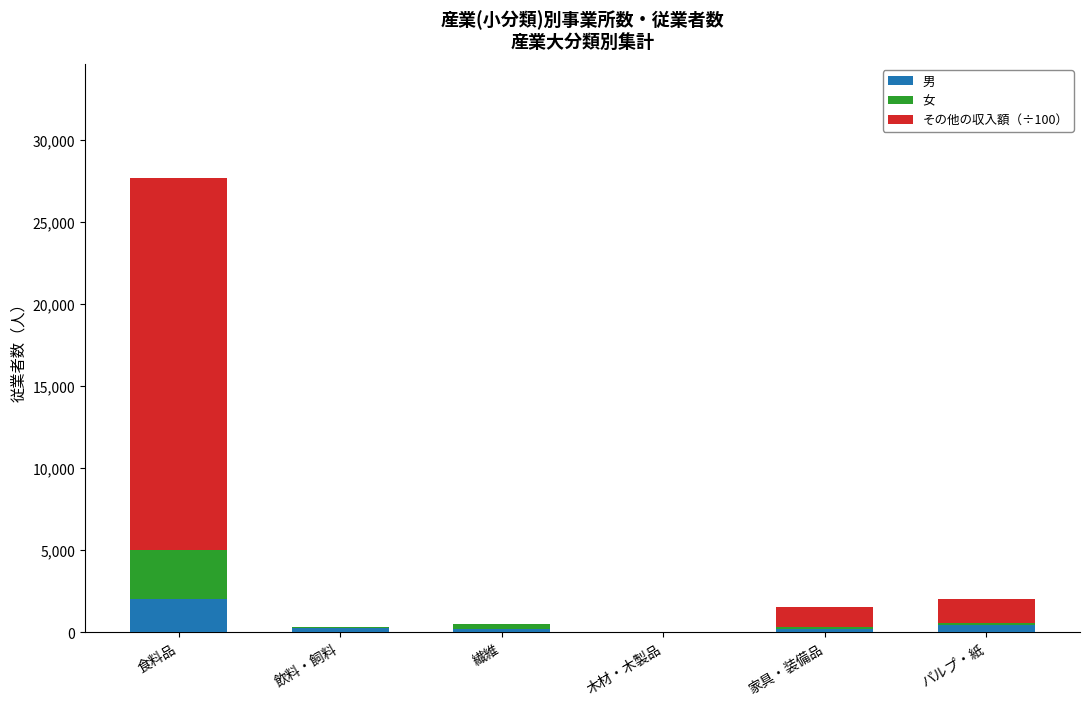

What is the highest value of the 男 series?

2058.0